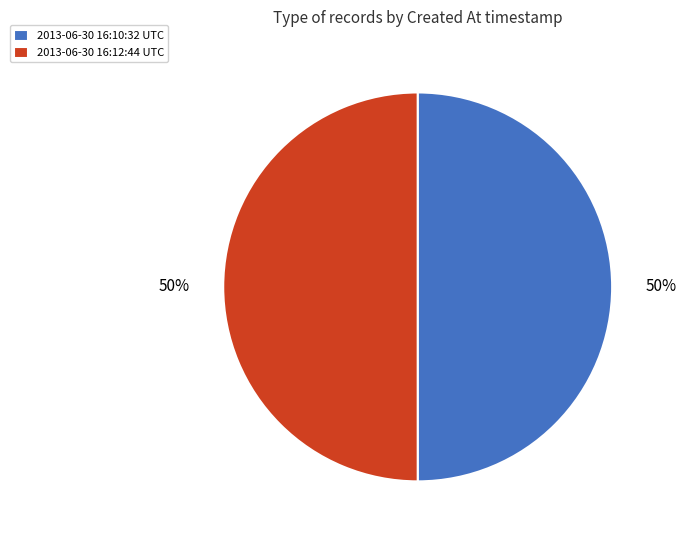

Count the number of slices in the pie.

2